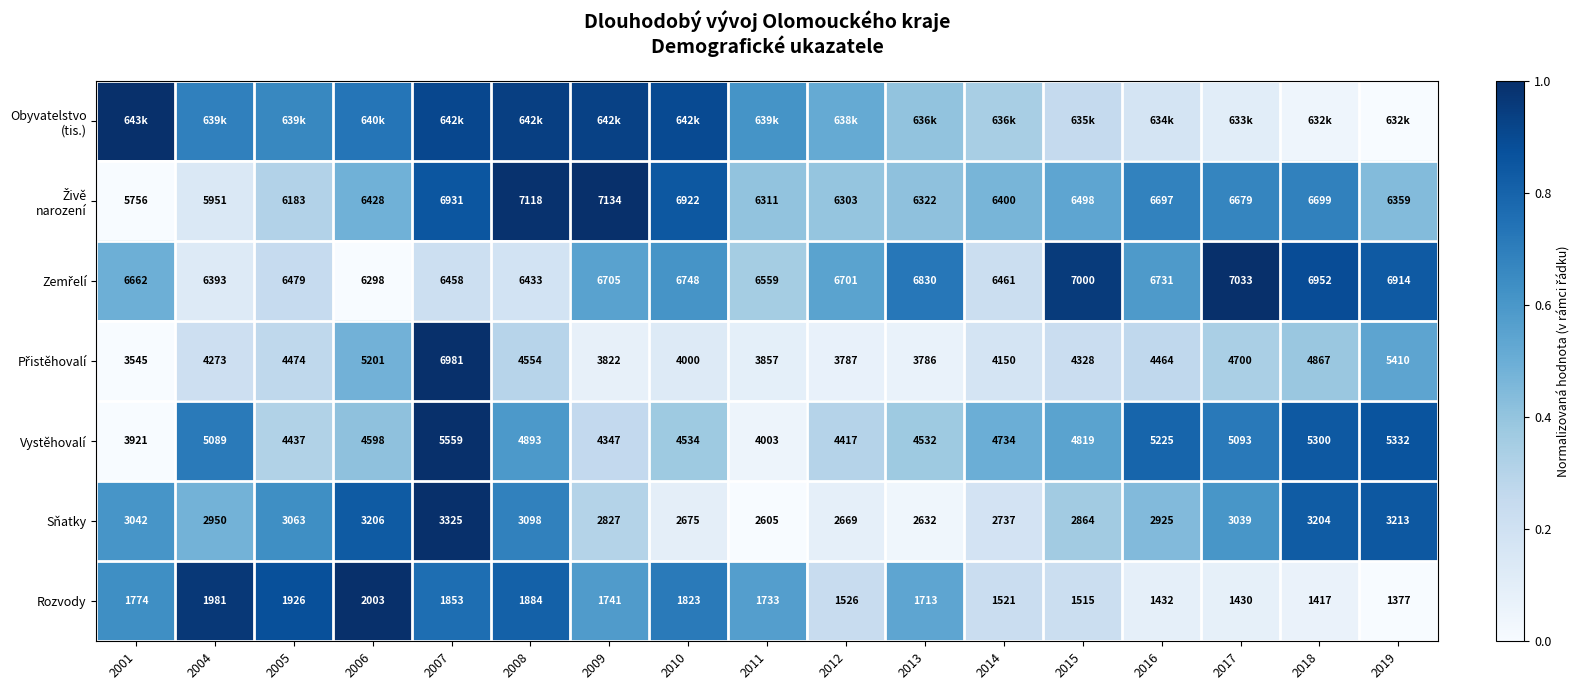

At which category is the sum across all series the highest?

2007